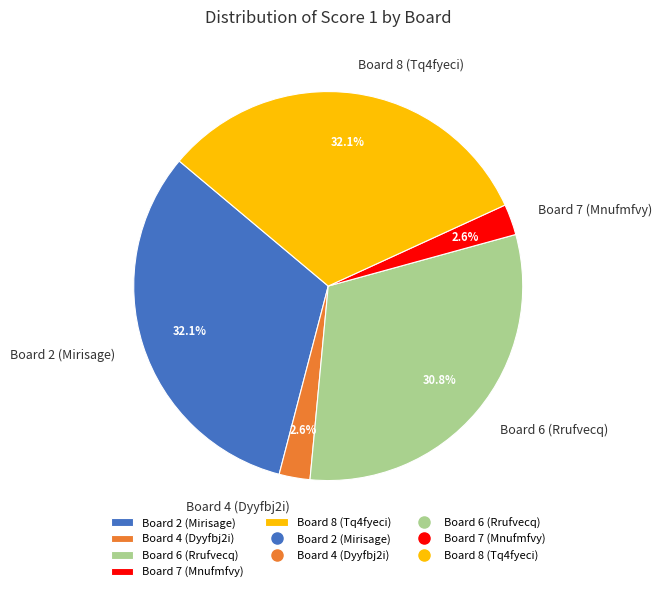

What percentage is the Board 4 (Dyyfbj2i) slice, to the nearest percent?

3%